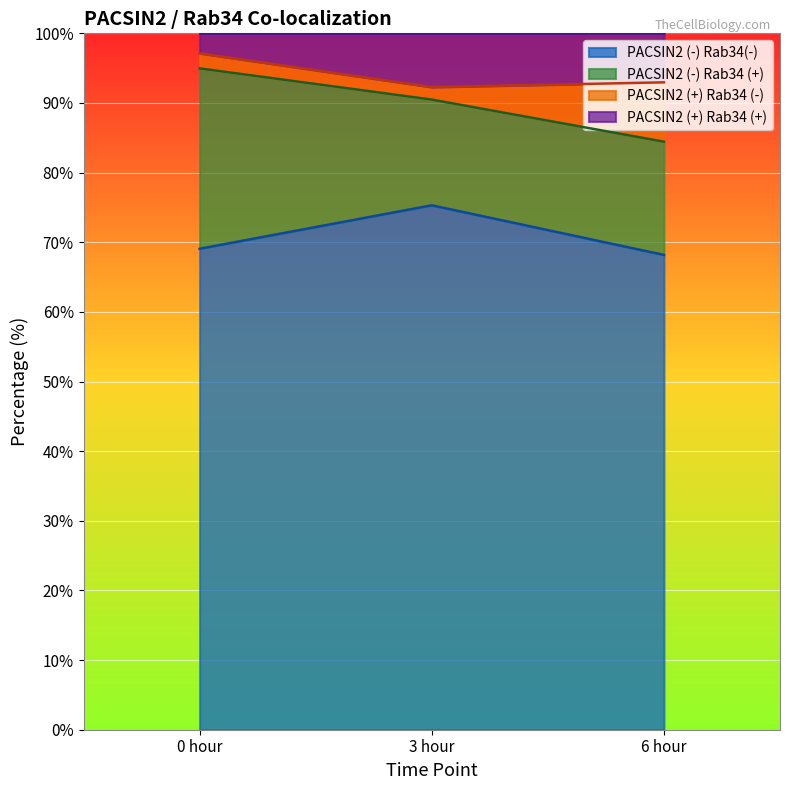

What are all the series names shown in the legend?

PACSIN2 (-) Rab34(-), PACSIN2 (-) Rab34 (+), PACSIN2 (+) Rab34 (-), PACSIN2 (+) Rab34 (+)